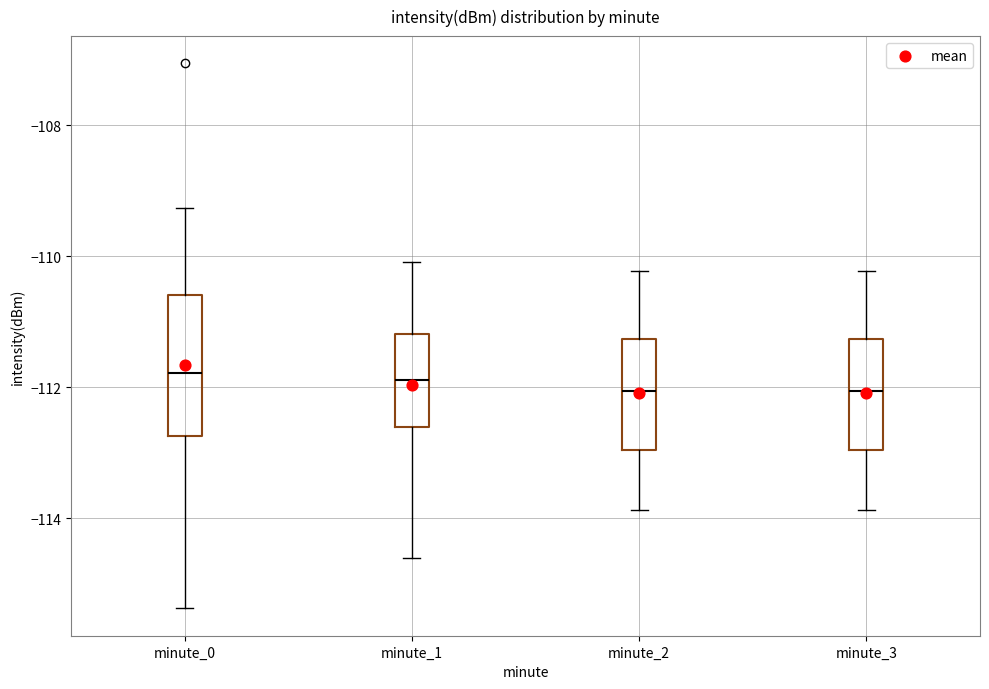

Reading left to right, transcribe this box plot: for each box, give where its median line is, the range the box spans, and where its two whiskers end, as read against the y-axis. The values are not printed on the chart, so give them approximately, as read against the axis.

minute_0: median -111.8, box -112.8 to -110.6, whiskers -115.4 to -109.2
minute_1: median -111.8, box -112.6 to -111.2, whiskers -114.6 to -110.0
minute_2: median -112.0, box -113.0 to -111.2, whiskers -113.8 to -110.2
minute_3: median -112.0, box -113.0 to -111.2, whiskers -113.8 to -110.2